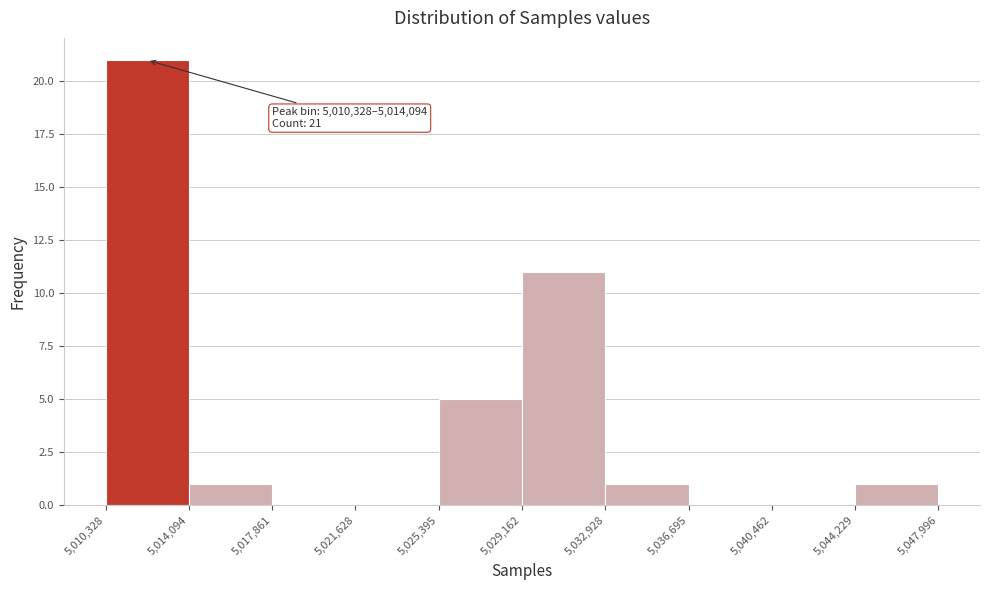

Over which range of the x-axis is the bar tallest?

5,010,328 to 5,014,094